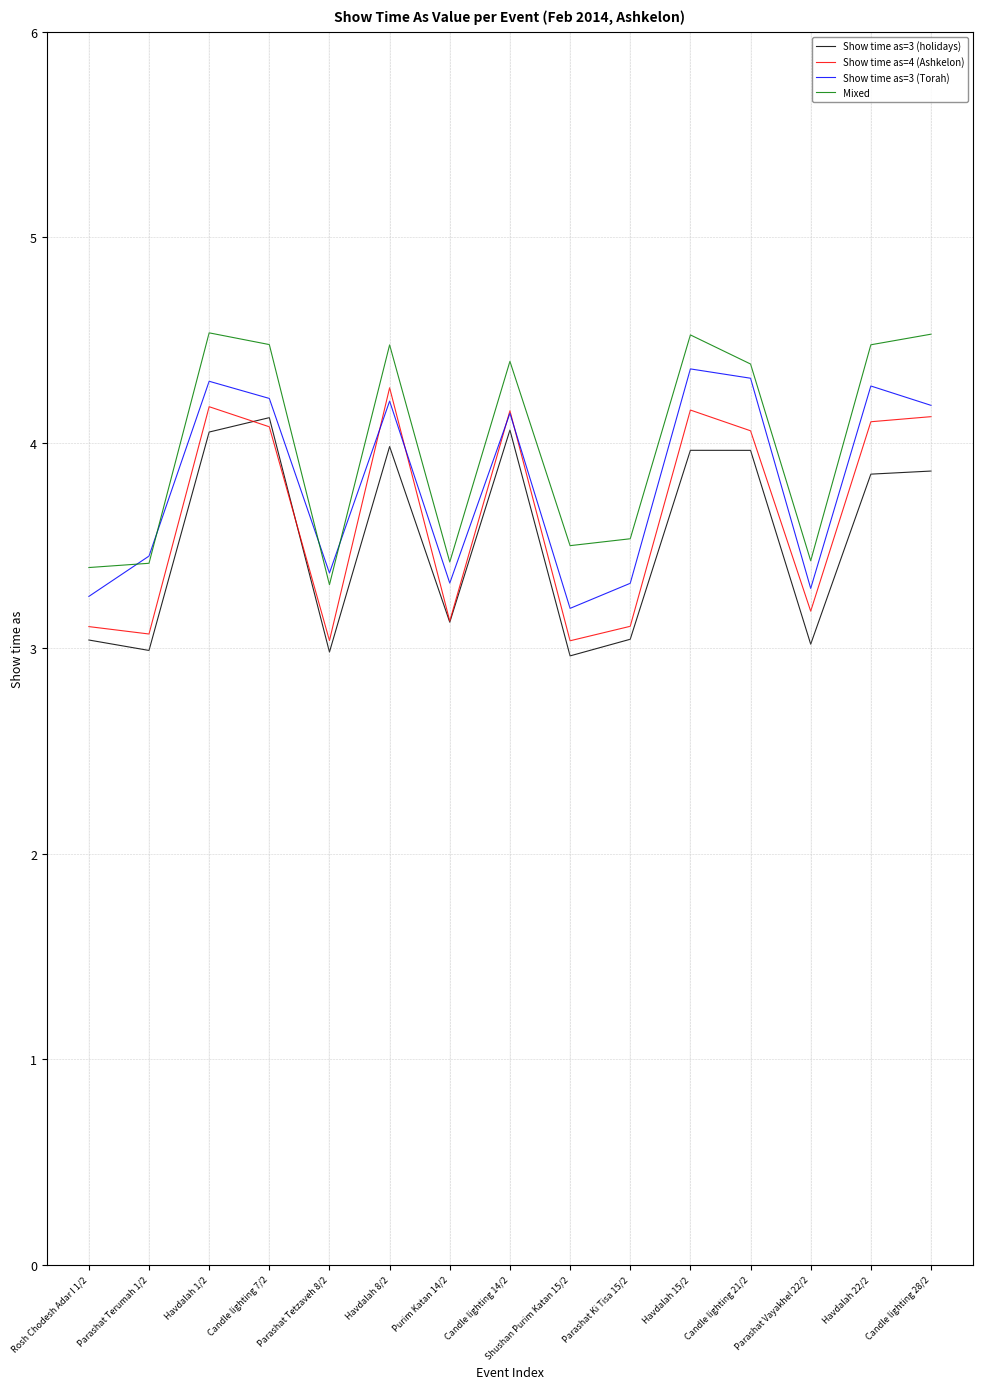

The value of Show time as=4 (Ashkelon) at Parashat Vayakhel 22/2 is 5.2. True or false?

False